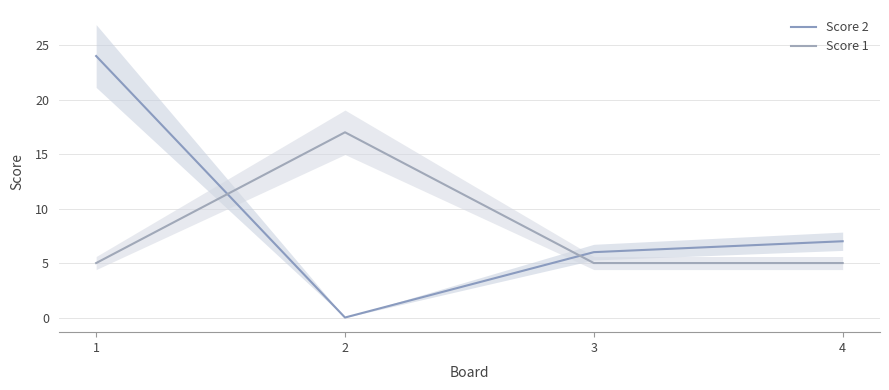

What is the maximum value shown in the chart?

24